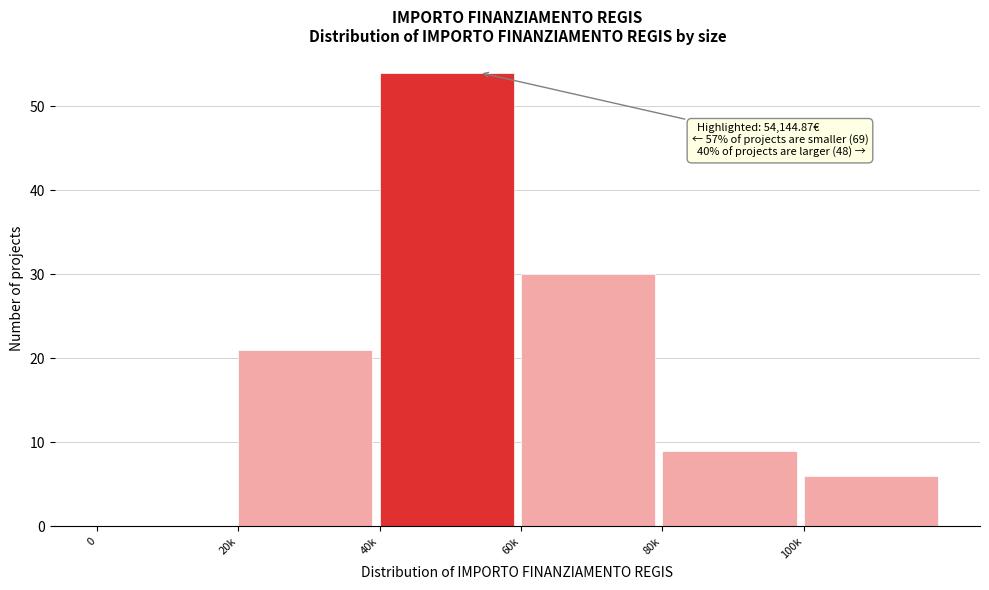

Reading left to right, extract all data points from this chart.

0=0	20k=21	40k=54	60k=30	80k=9	100k=6